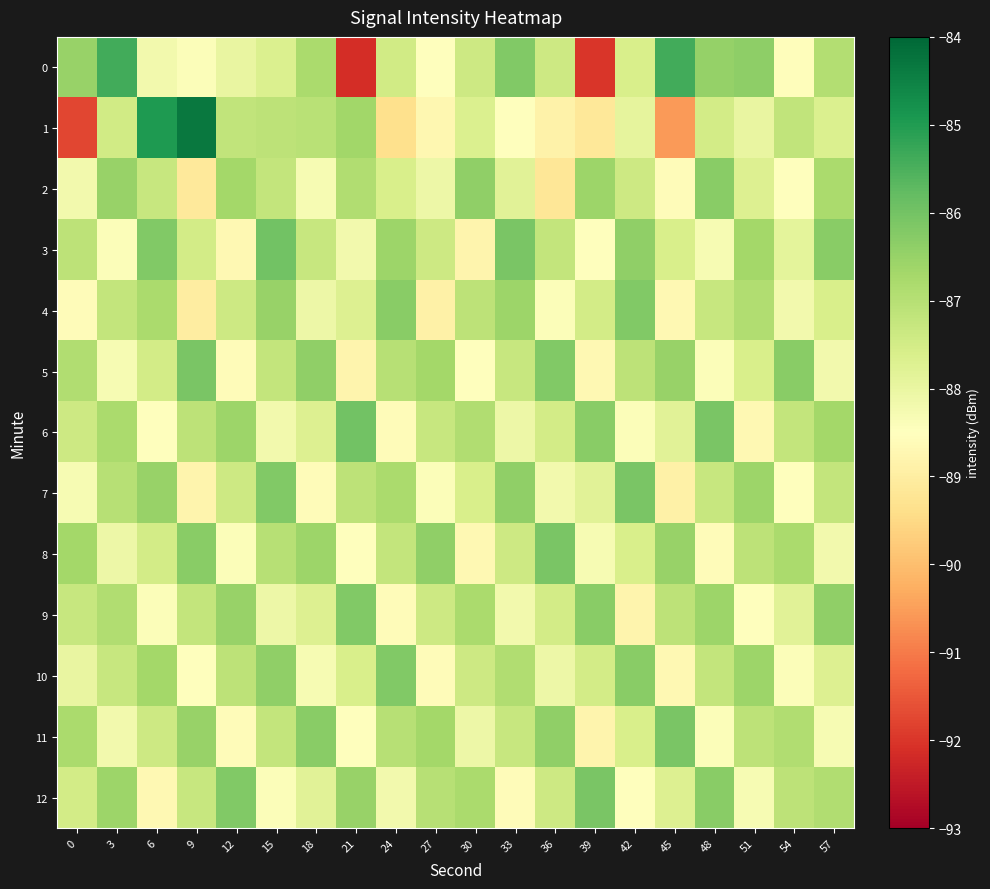

At which category is the sum across all series the highest?

15